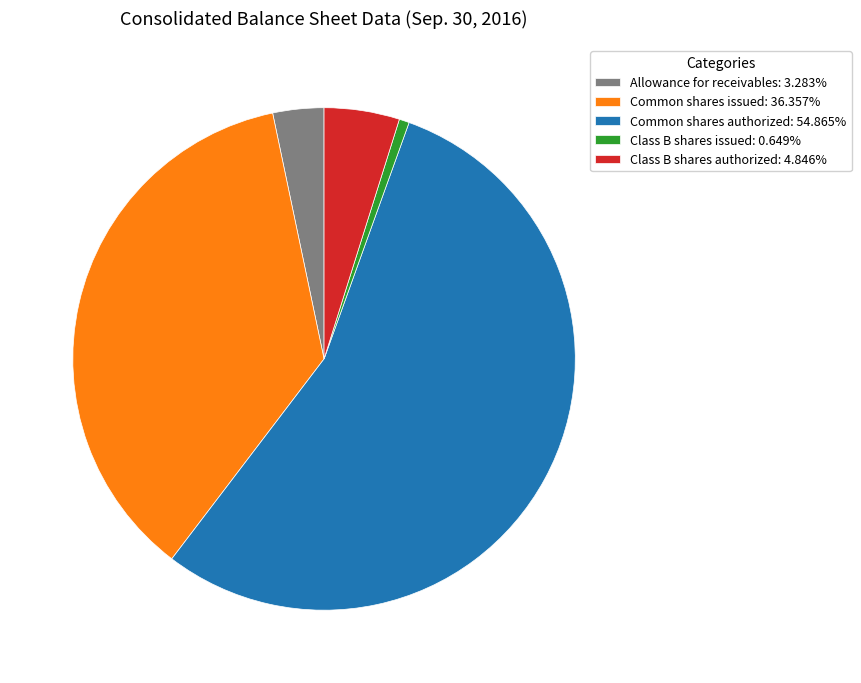

Count the number of slices in the pie.

5